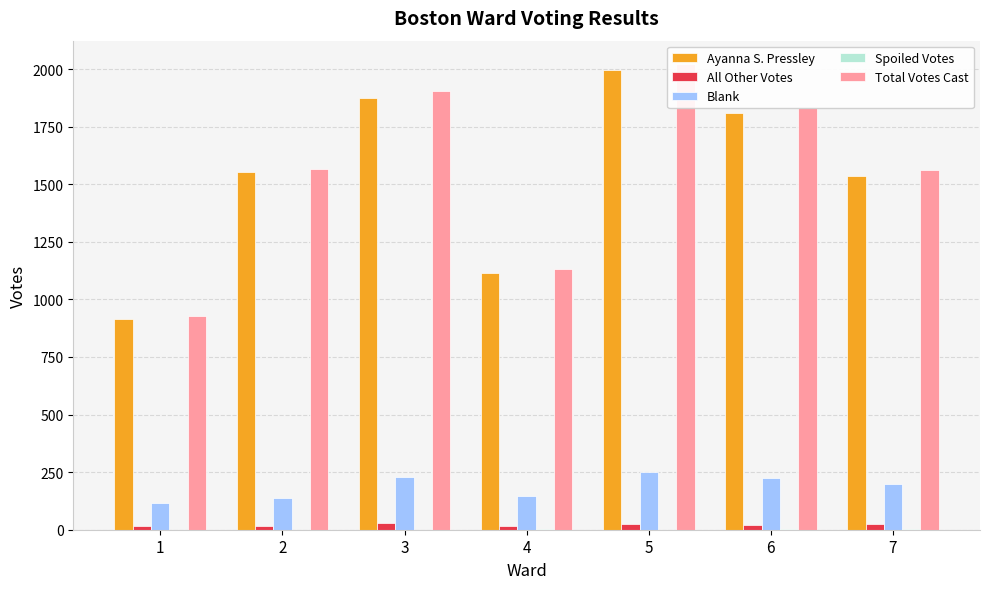

True or false: Blank has a value of 167 at 1.

False